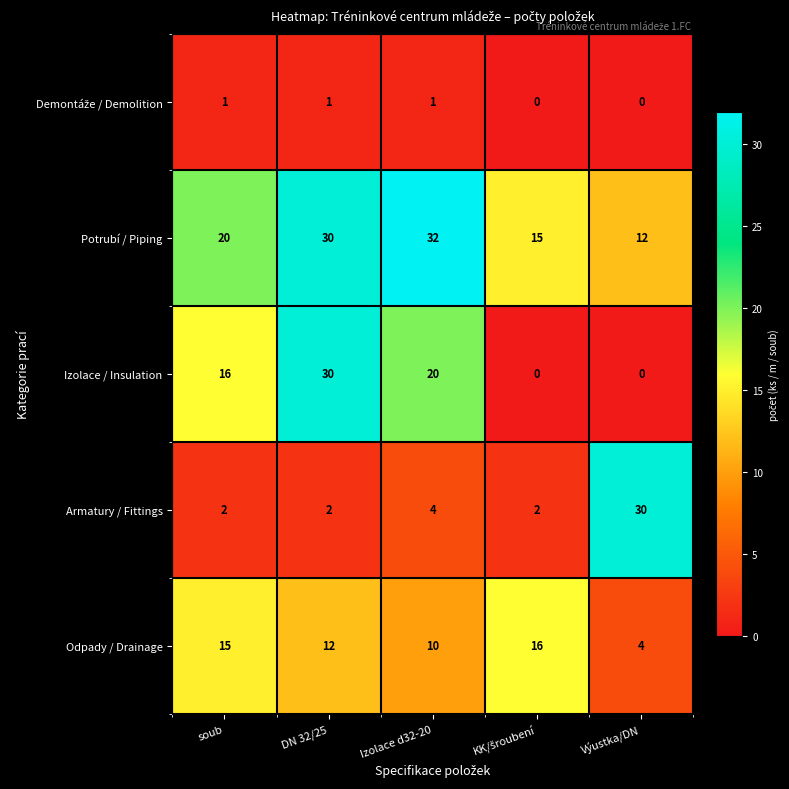

At which category is the sum across all series the highest?

DN 32/25